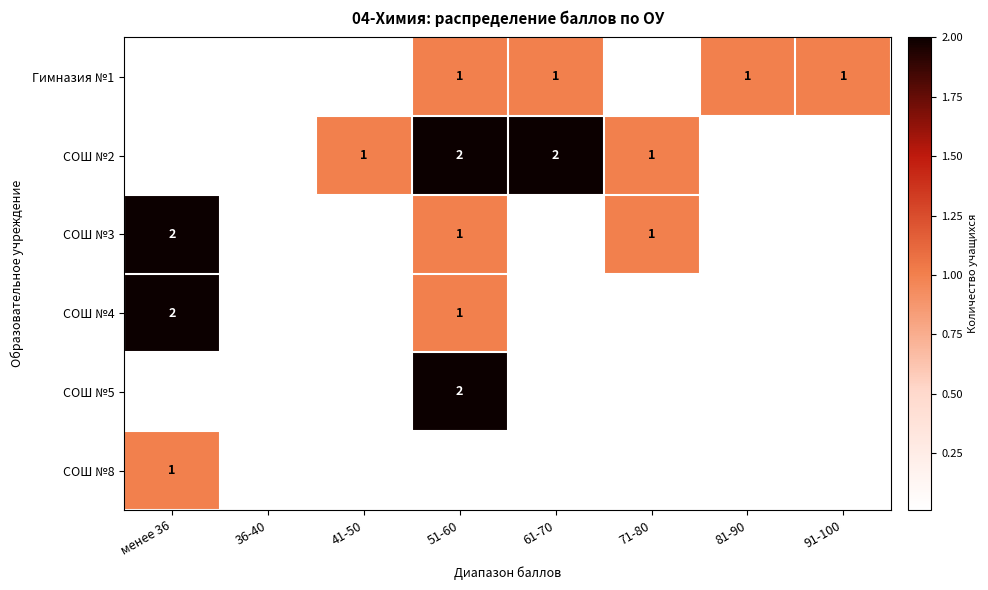

The Гимназия №1 series shows 1 at 81-90. True or false?

True